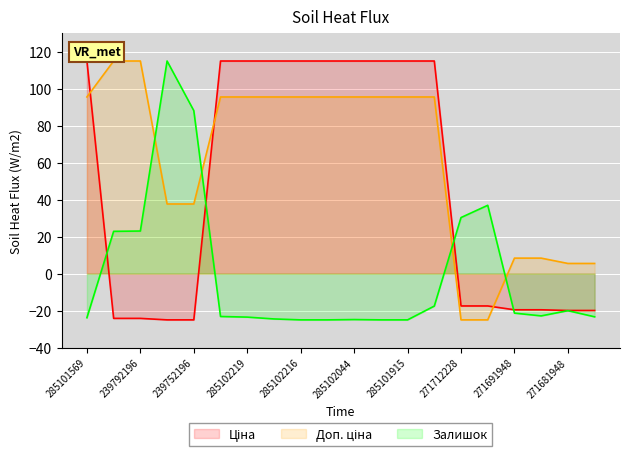

How many values in Доп. ціна are above zero?

18